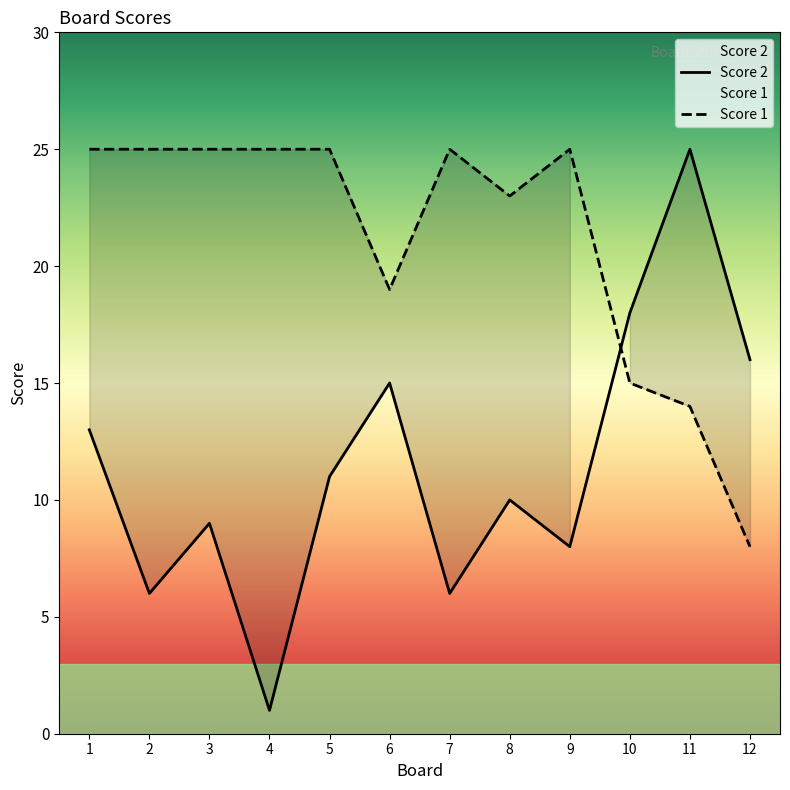

List the labels in order of Score 1 value, smallest first.

12, 11, 10, 6, 8, 1, 2, 3, 4, 5, 7, 9